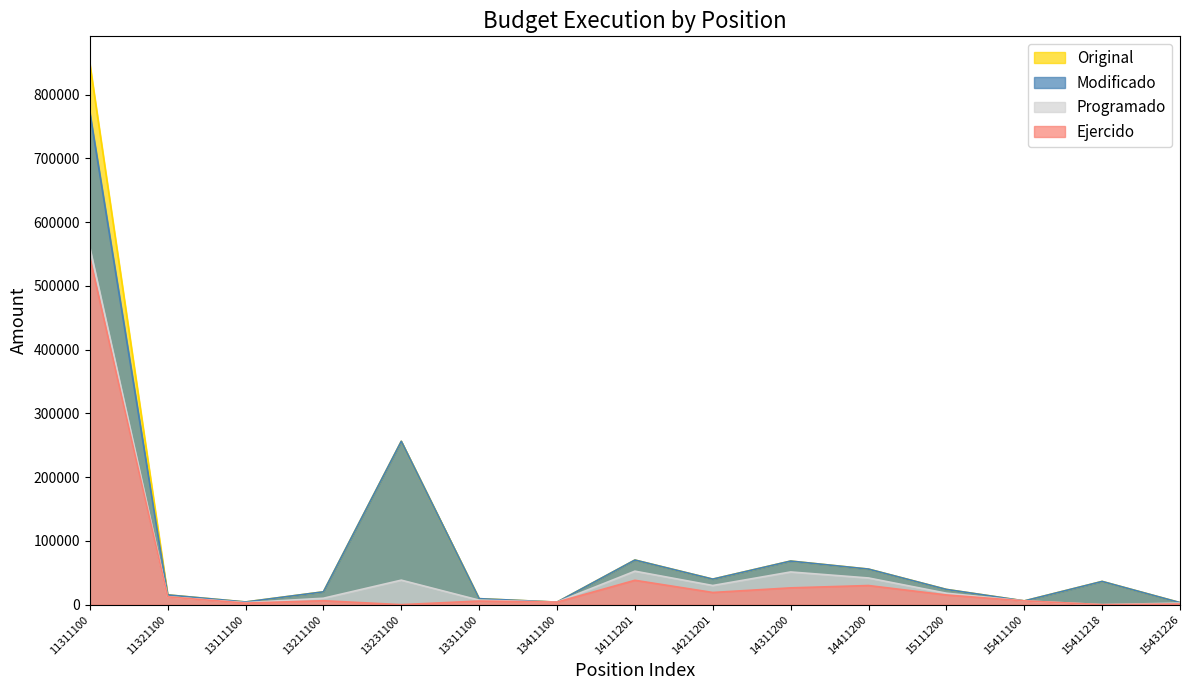

Is it true that Original equals 99611.1 at 14411200?

False